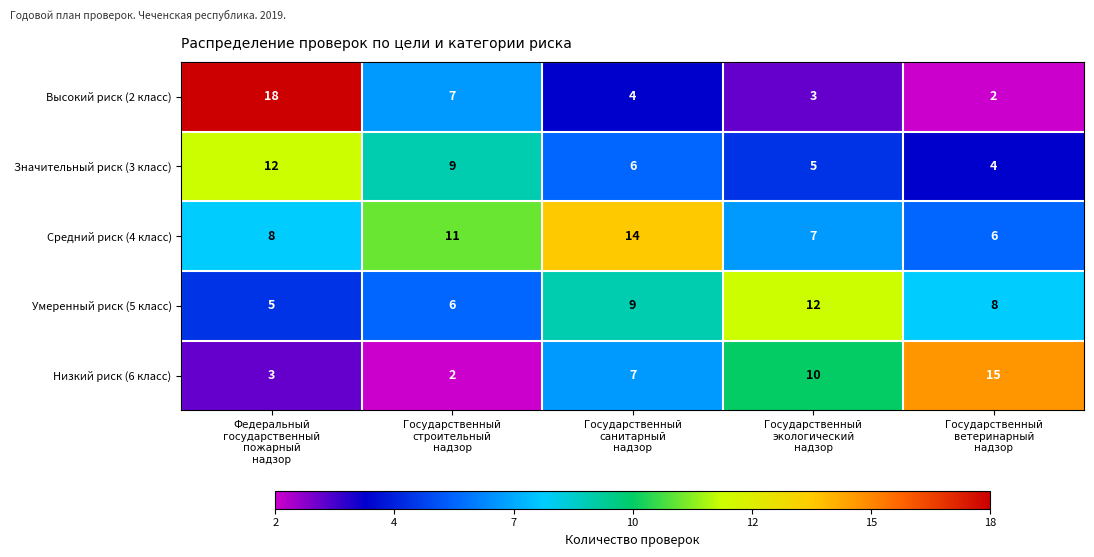

At how many categories does at least one series exceed 4?

5